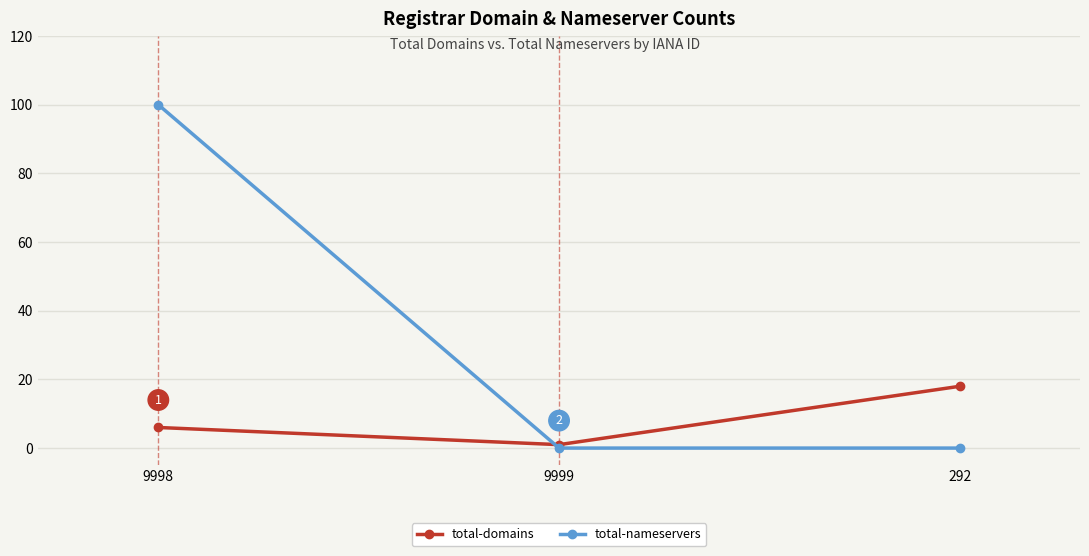

What is the approximate value of total-domains at 292?

18